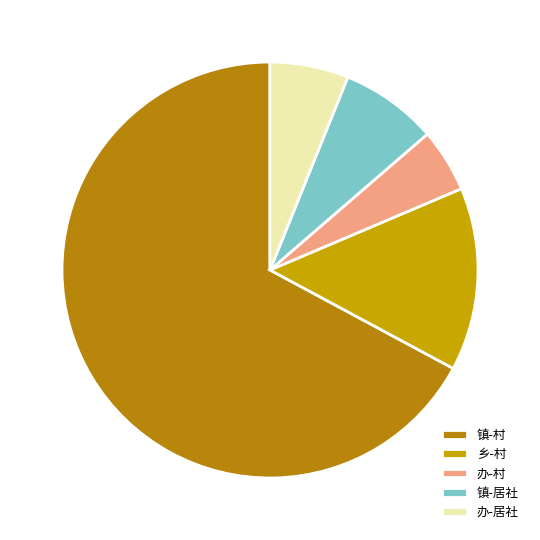

What is the largest slice in the pie chart?

镇-村